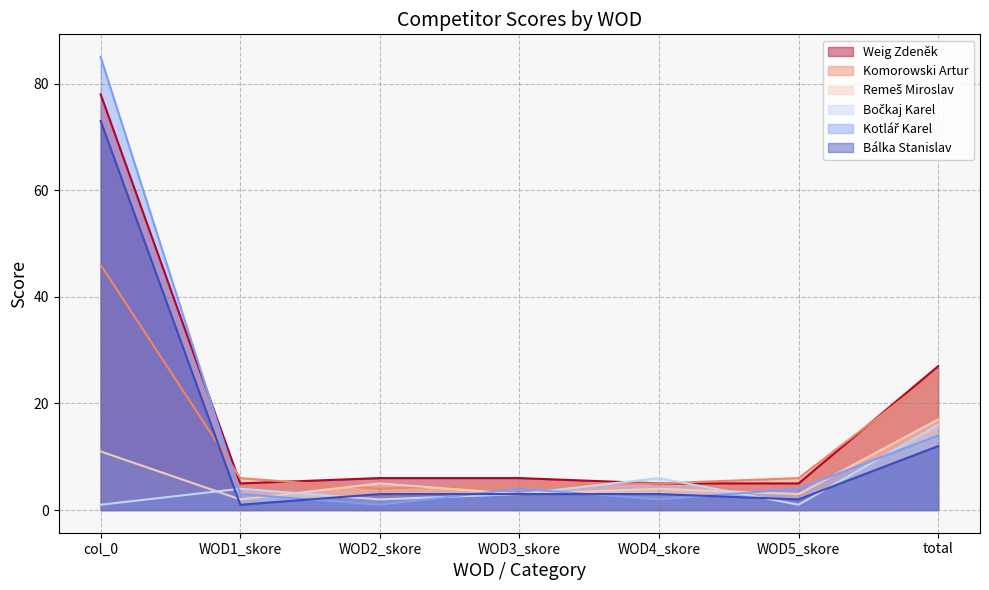

Which series has the largest total across all categories?

Weig Zdeněk